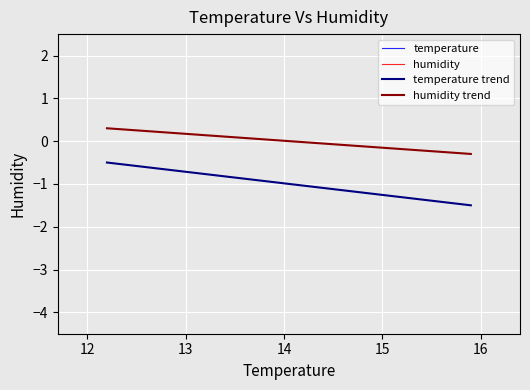

True or false: humidity trend and temperature trend cross at least once.

False